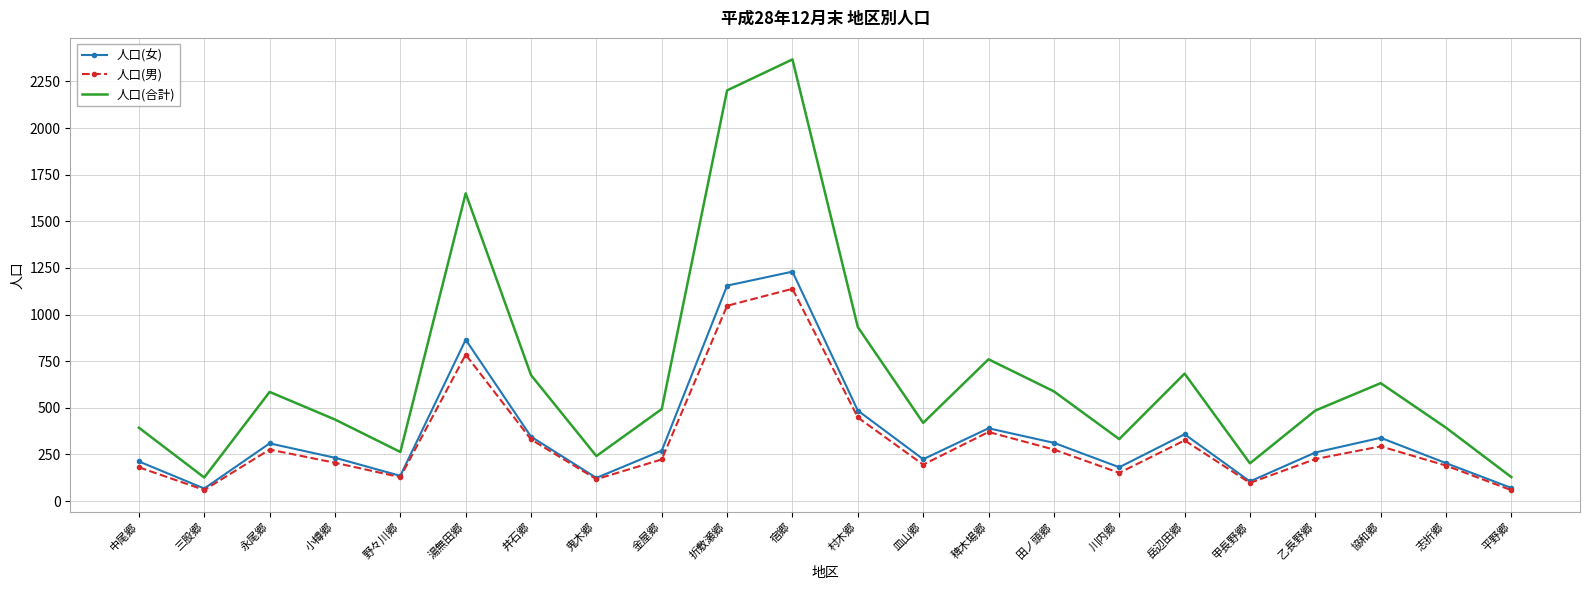

True or false: 人口(女) has more than 2 points higher than both neighbors.

True